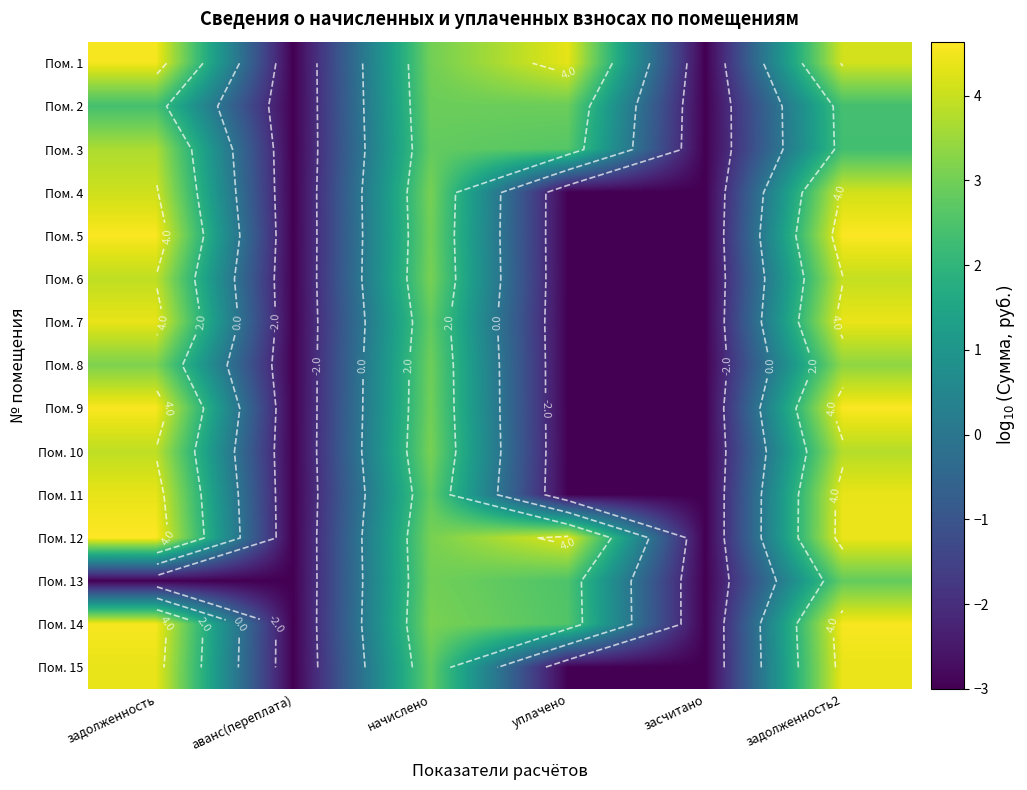

Rank the series at начислено from lowest to highest value.

Пом. 7, Пом. 11, Пом. 15, Пом. 3, Пом. 2, Пом. 8, Пом. 9, Пом. 13, Пом. 1, Пом. 5, Пом. 4, Пом. 12, Пом. 6, Пом. 10, Пом. 14